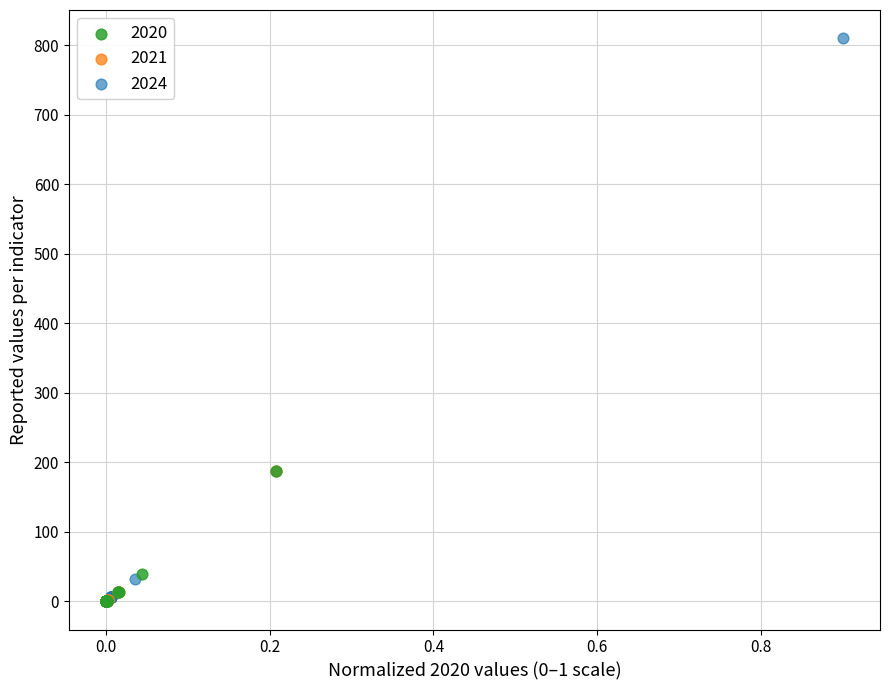

Which series contains the highest Y value?

2024